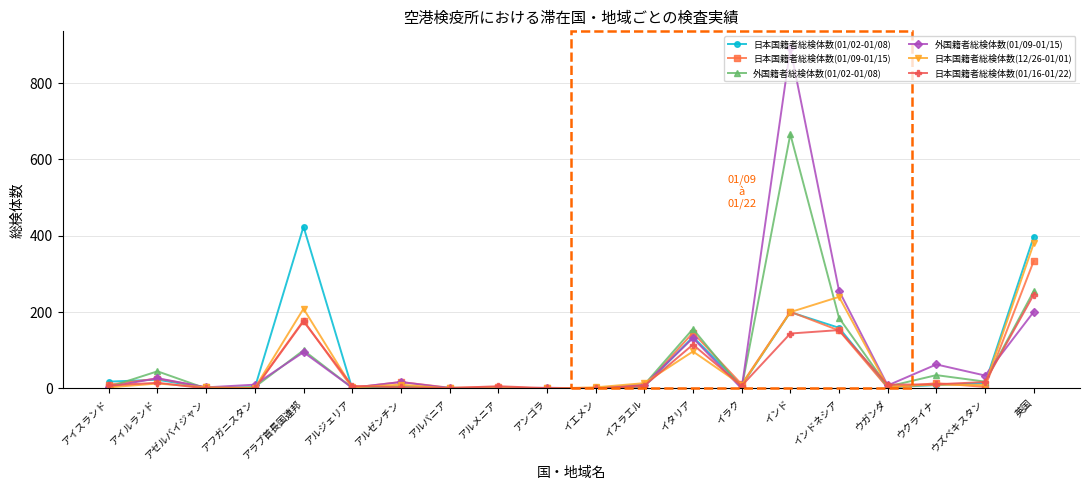

What is the difference between the second highest and minimum values in the 外国籍者総検体数(01/02-01/08) series?

255